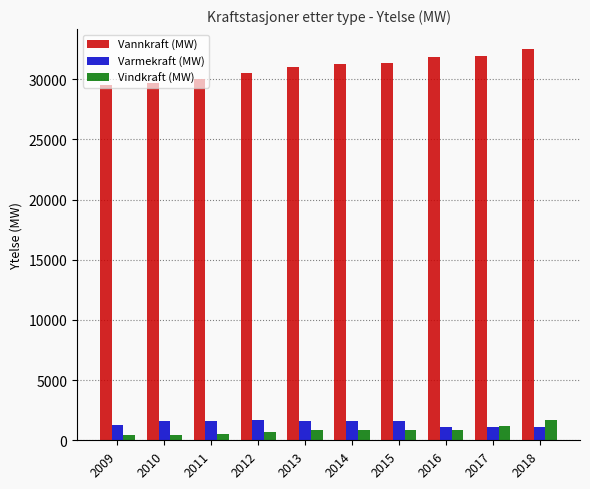

What is the difference between the maximum and minimum values in the Vannkraft (MW) series?

2991